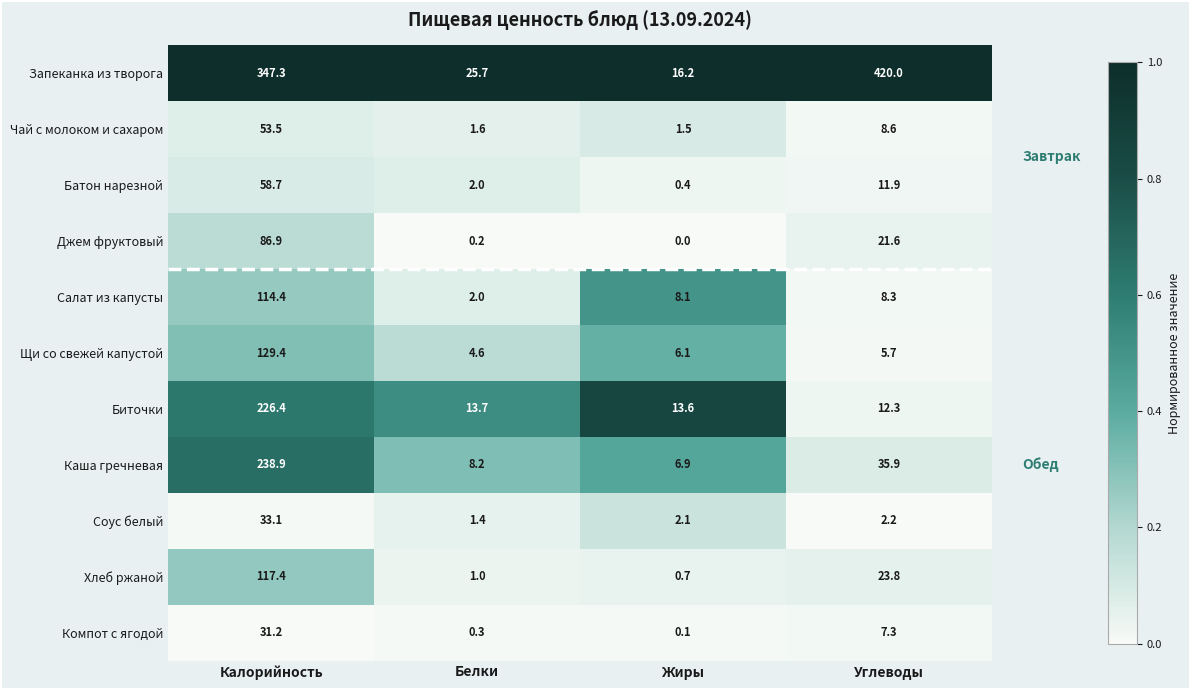

Which series changed the most between Белки and Углеводы?

Запеканка из творога